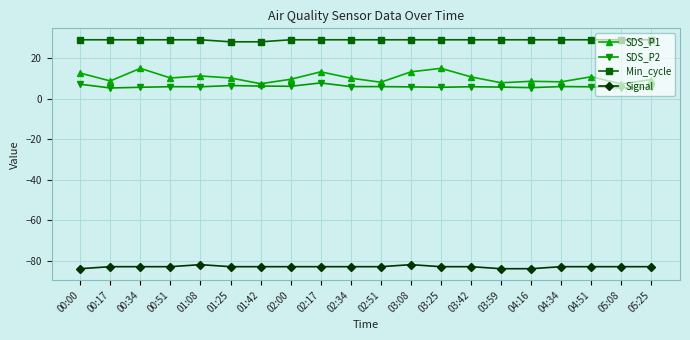

Does the chart display data point markers on the line(s)?

Yes